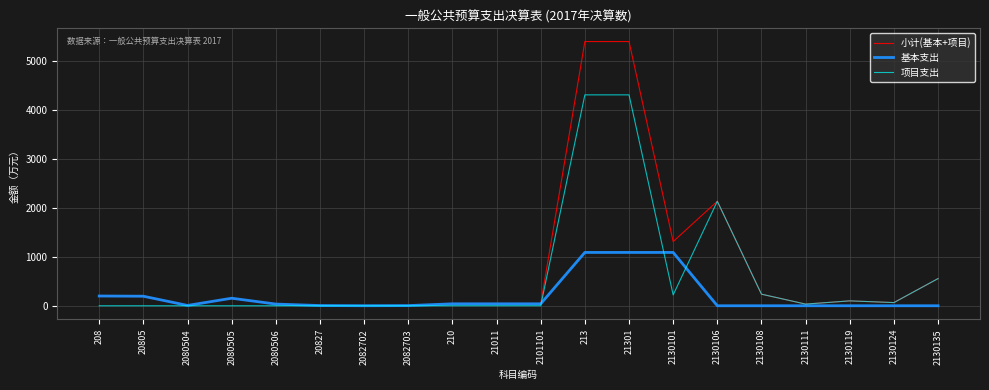

What is the difference between the highest and lowest values at 2130108?

236.8